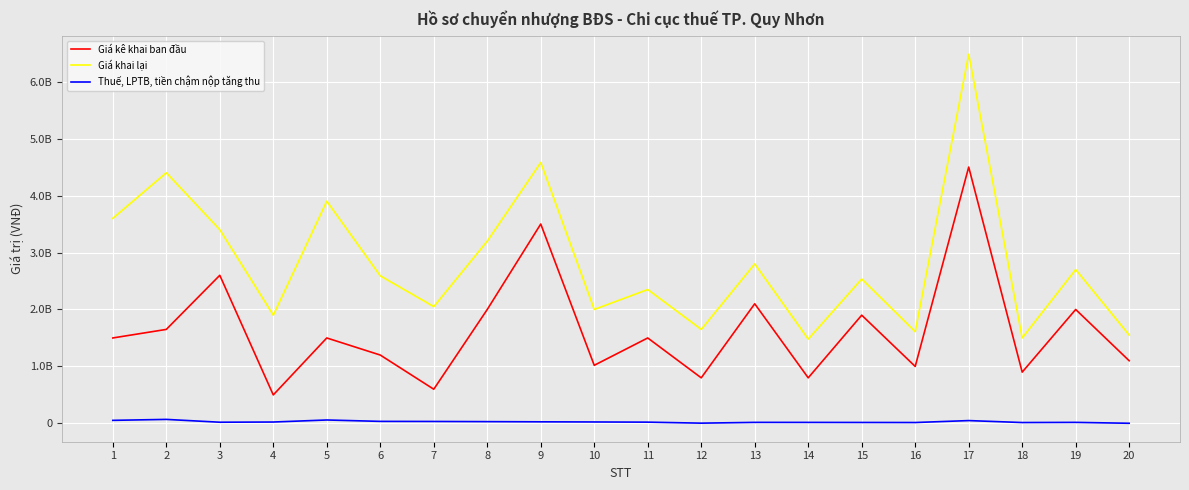

Which series has the largest total across all categories?

Giá khai lại